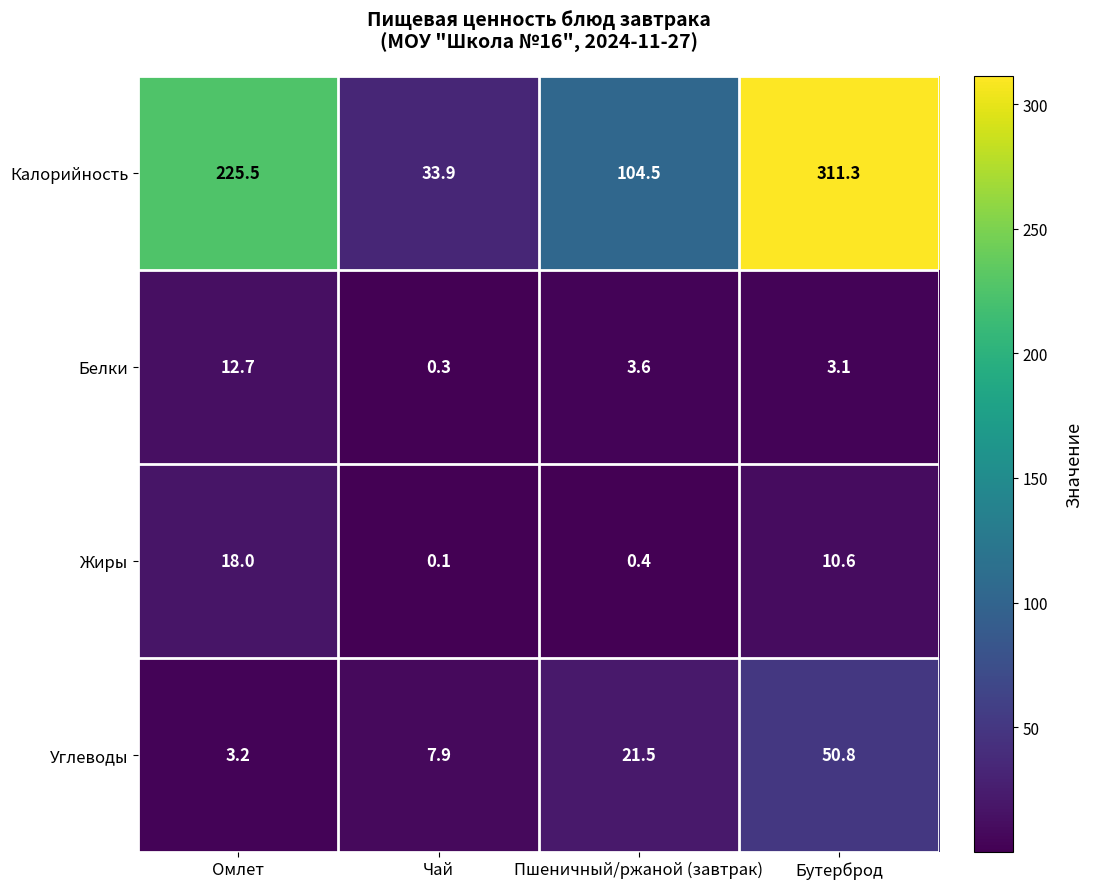

Reading left to right, transcribe all the data shown in this chart.

Калорийность: 225.5	33.9	104.5	311.3
Белки: 12.7	0.3	3.6	3.1
Жиры: 18.0	0.1	0.4	10.6
Углеводы: 3.2	7.9	21.5	50.8